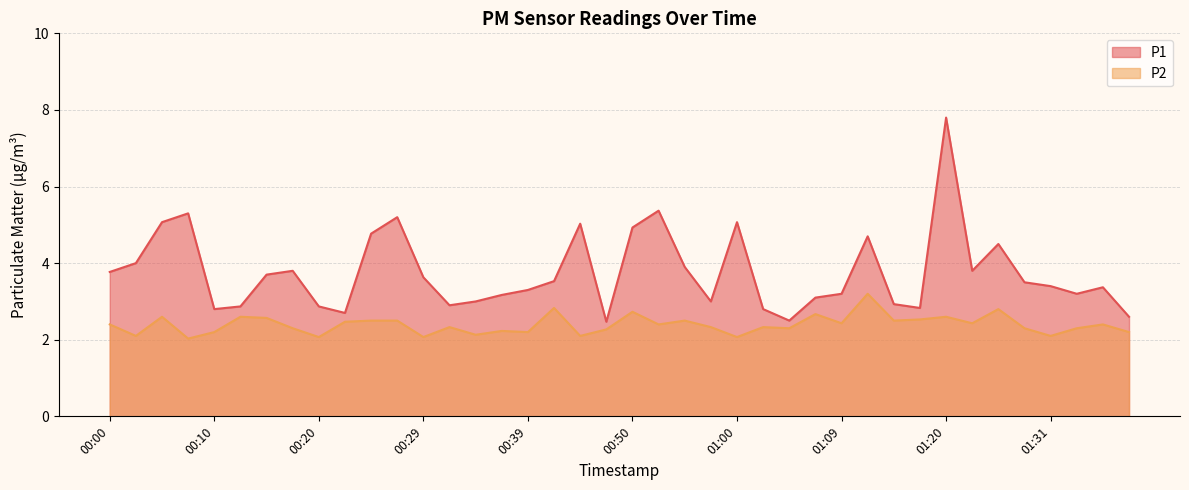

What position from the right is 00:47?

21